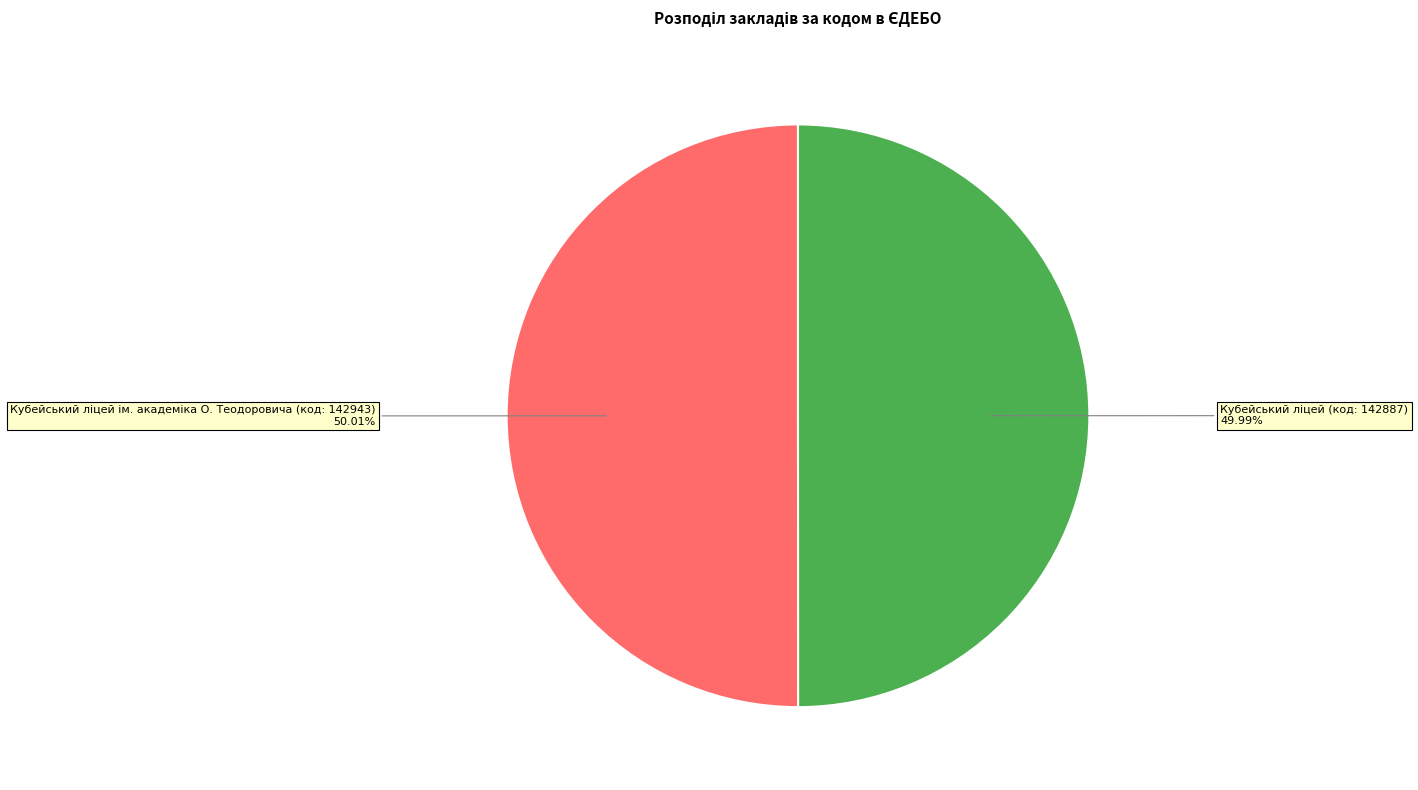

Does any single category account for the majority?

Yes